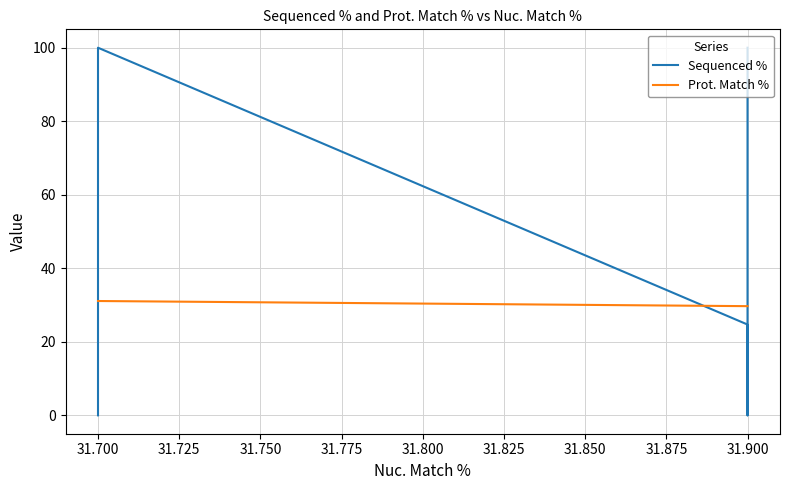

True or false: Prot. Match % and Sequenced % intersect in this chart.

True